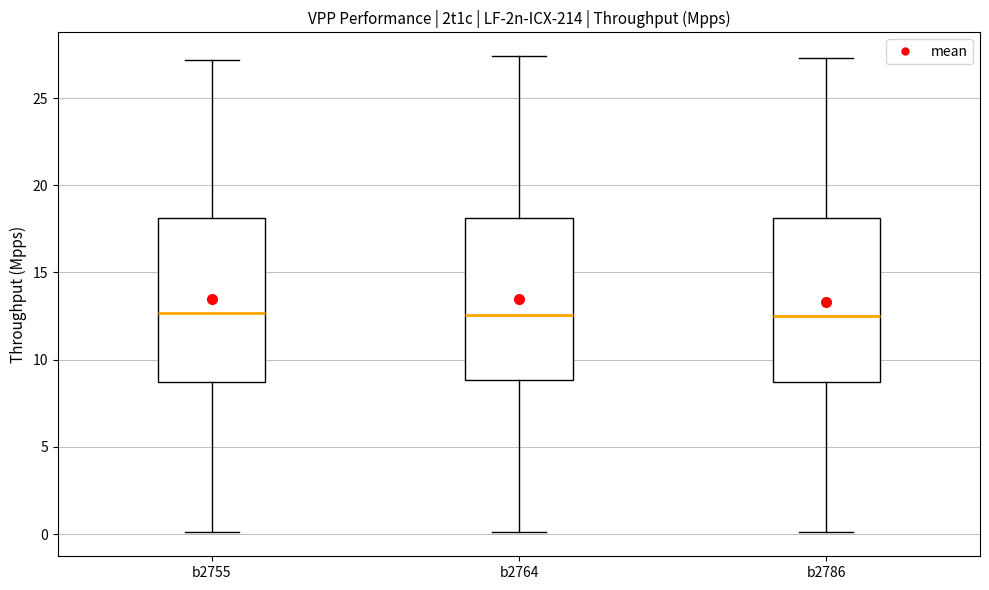

Reading left to right, transcribe this box plot: for each box, give where its median line is, the range the box spans, and where its two whiskers end, as read against the y-axis. The values are not printed on the chart, so give them approximately, as read against the axis.

b2755: median 12.5, box 8.5 to 18.0, whiskers 0.0 to 27.0
b2764: median 12.5, box 9.0 to 18.0, whiskers 0.0 to 27.5
b2786: median 12.5, box 9.0 to 18.0, whiskers 0.0 to 27.5